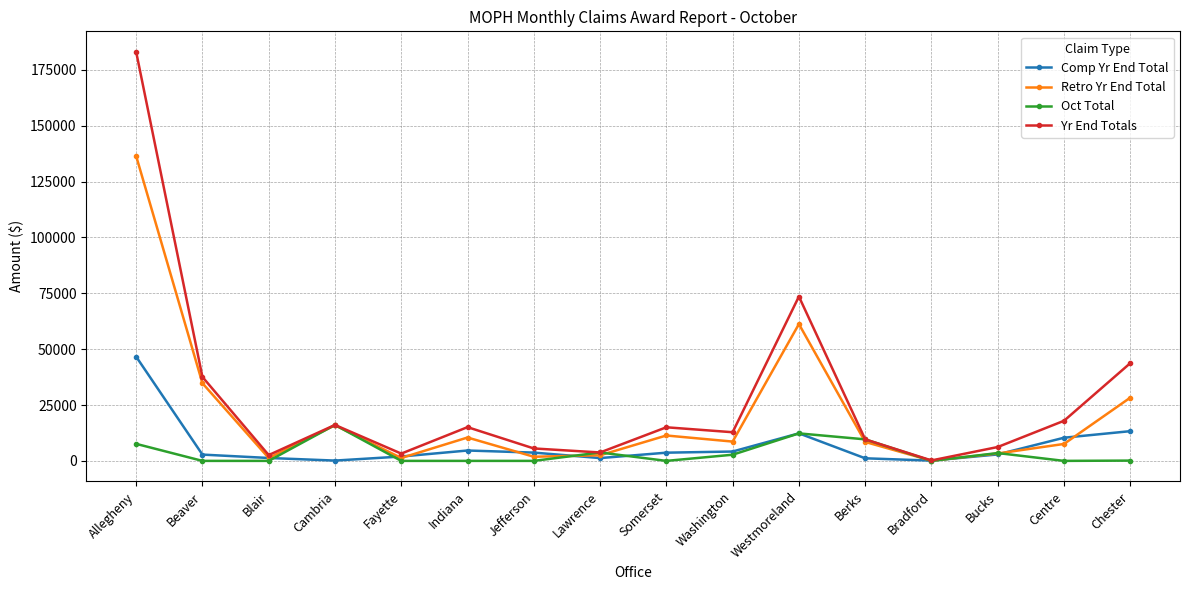

What is the maximum value shown in the chart?

183043